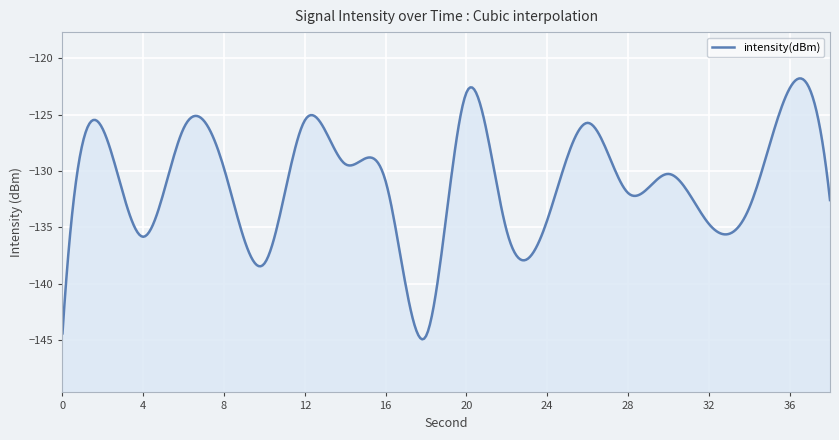

How many data points does each series have?

20